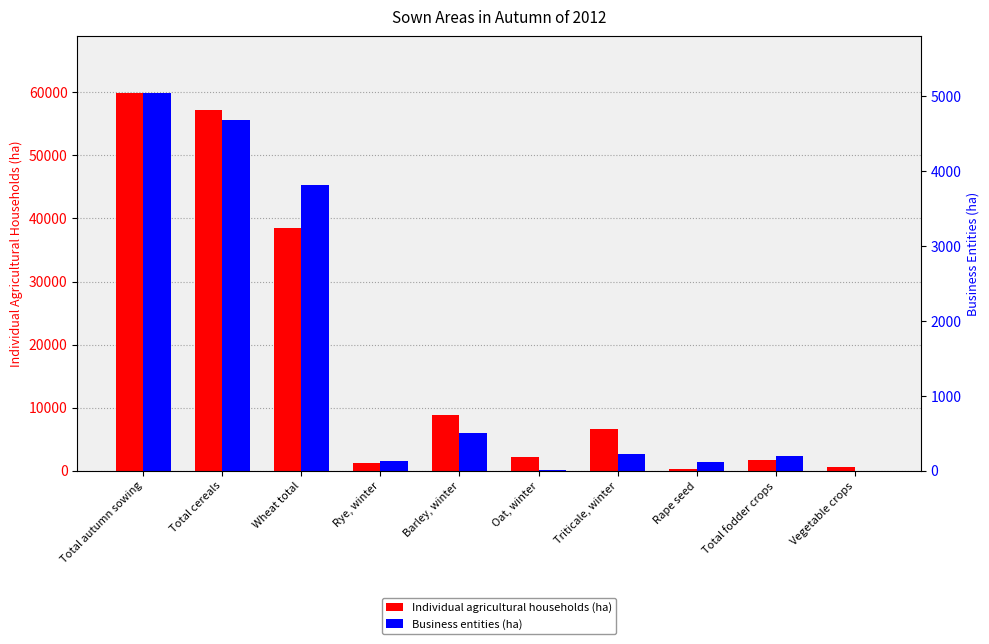

What is the sum of the Business entities (ha) values at Total fodder crops and Total cereals?

4884